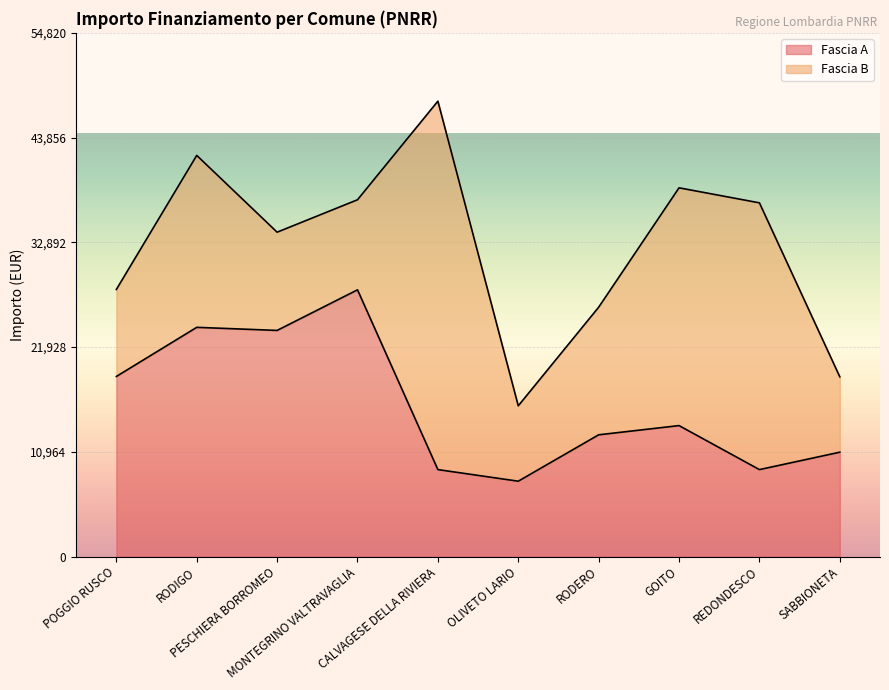

What is the minimum value for Fascia A?

7891